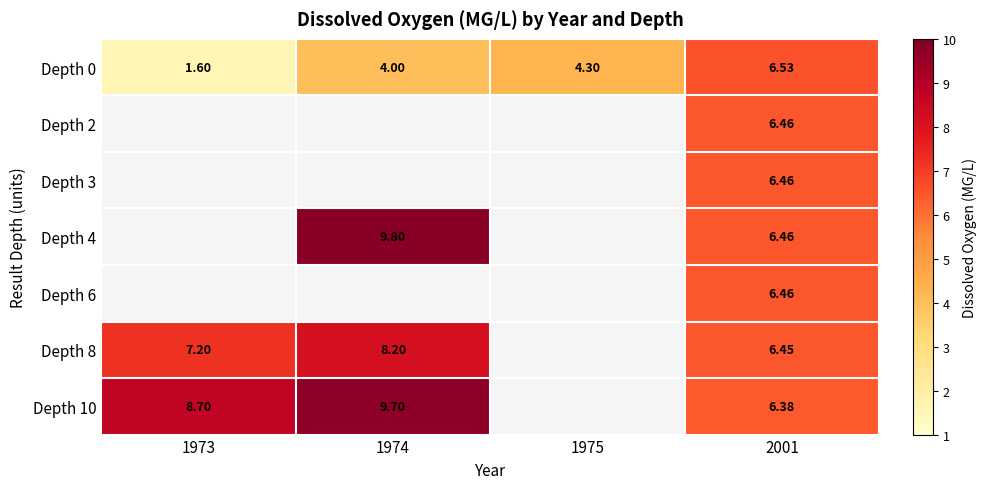

Which label corresponds to the smallest value in the chart?

1973